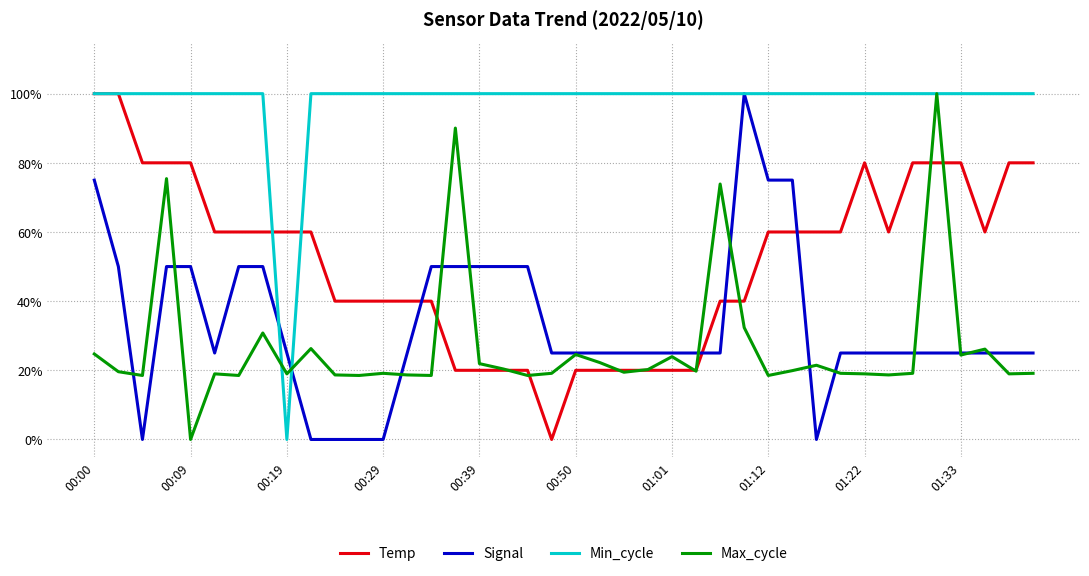

What are all the series names shown in the legend?

Temp, Signal, Min_cycle, Max_cycle